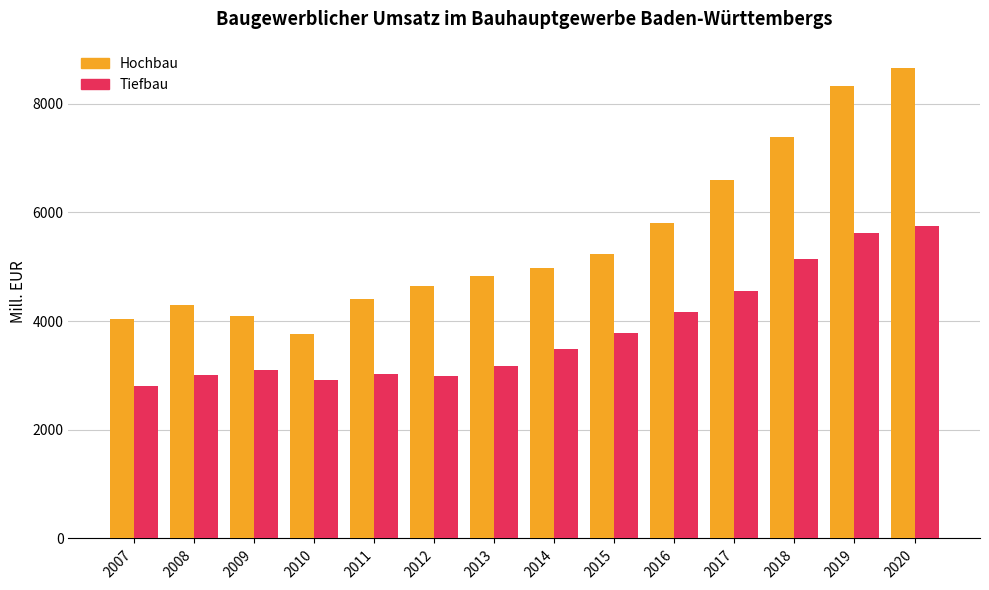

Which category has the highest value in the Hochbau series?

2020